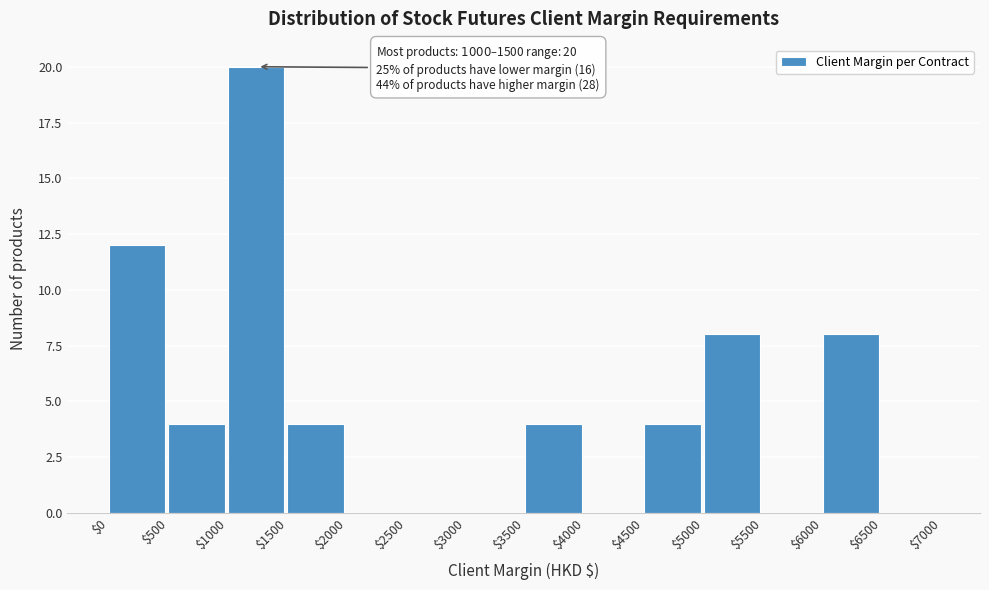

Over which range of the x-axis is the bar tallest?

$1000 to $1500